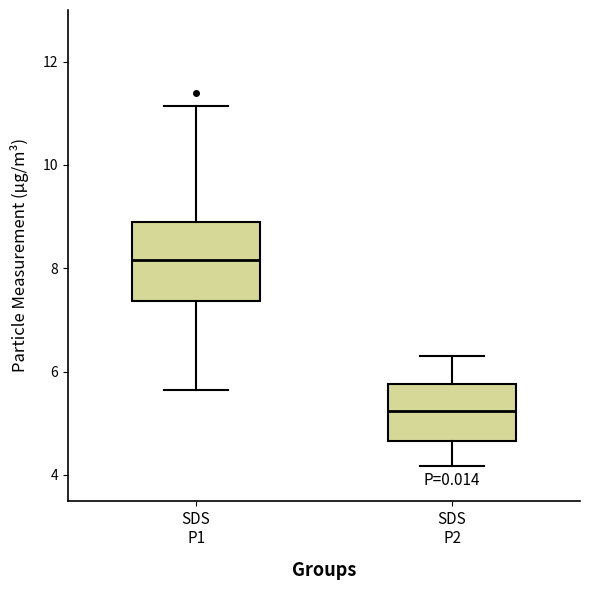

Reading left to right, transcribe this box plot: for each box, give where its median line is, the range the box spans, and where its two whiskers end, as read against the y-axis. The values are not printed on the chart, so give them approximately, as read against the axis.

SDS P1: median 8.2, box 7.4 to 8.8, whiskers 5.6 to 11.2
SDS P2: median 5.2, box 4.6 to 5.8, whiskers 4.2 to 6.4